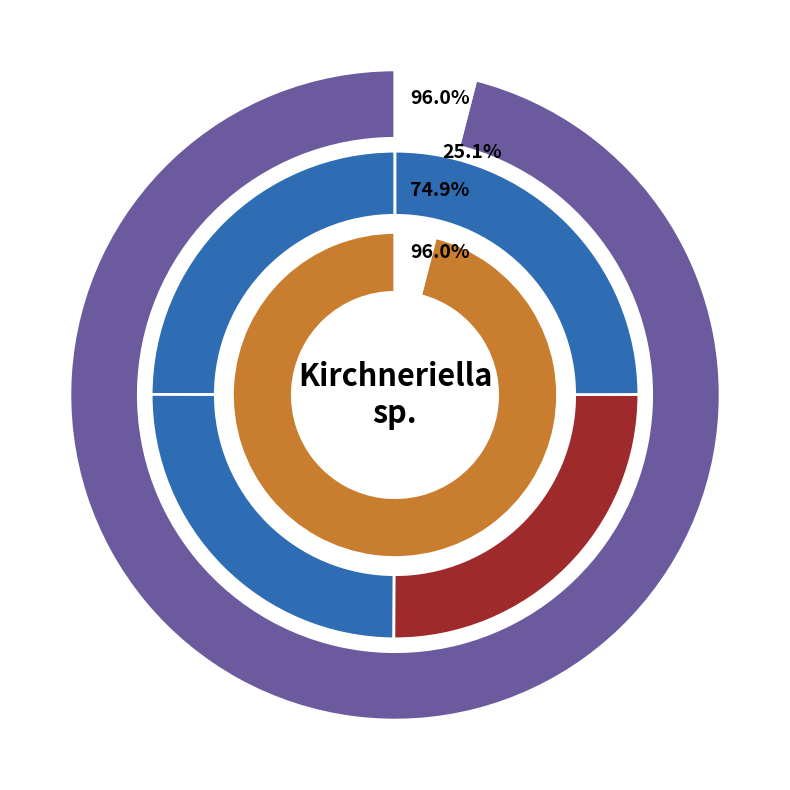

Combined, what portion of the pie is BMCC473 and BMCC189?

49.9%